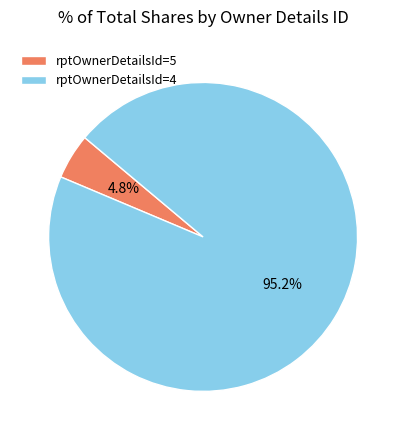

How much of the chart is everything except rptOwnerDetailsId=5?

95.2%